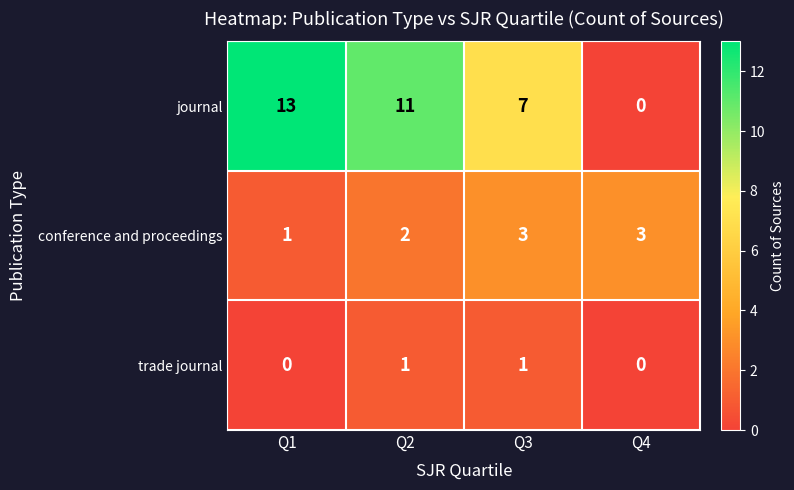

Reading left to right, what are all the values shown in this chart?

journal: 13	11	7	0
conference and proceedings: 1	2	3	3
trade journal: 0	1	1	0